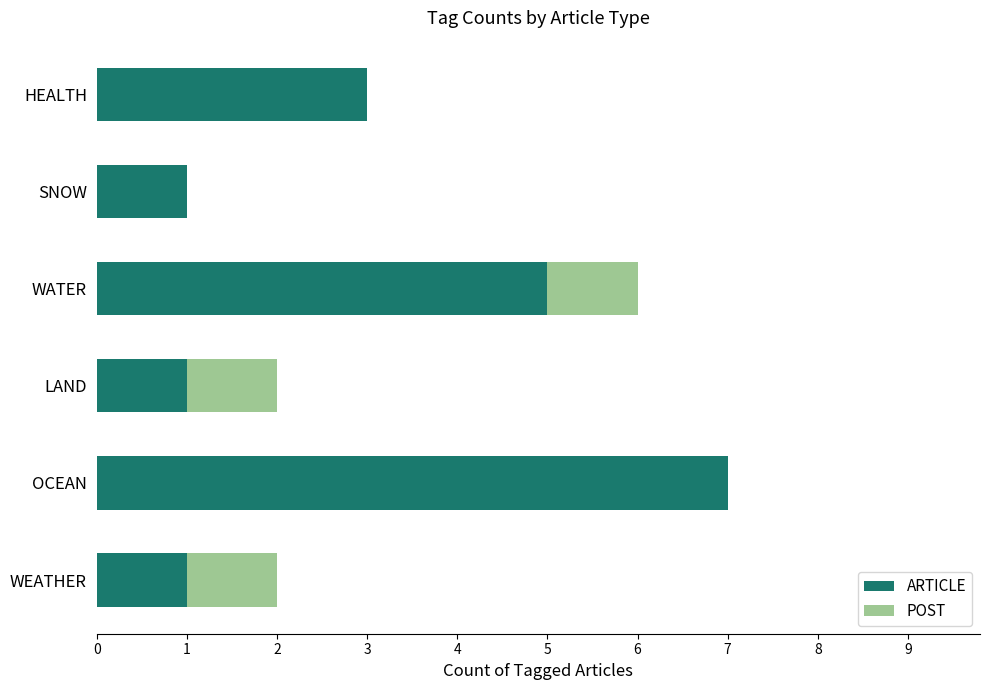

What is the sum of the ARTICLE values at OCEAN and HEALTH?

10